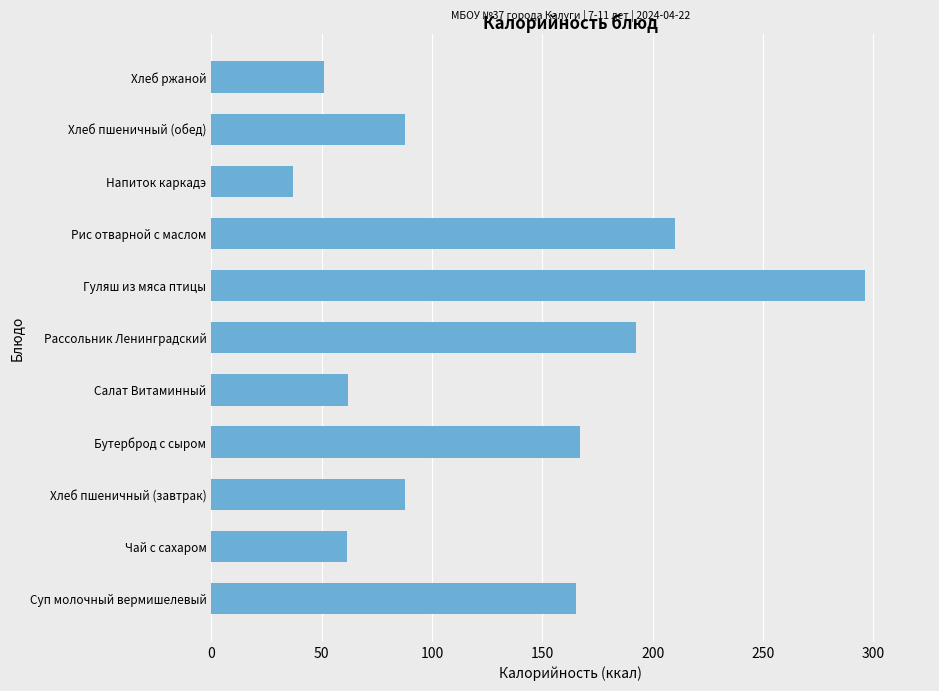

What is the sum of all values?

1418.7